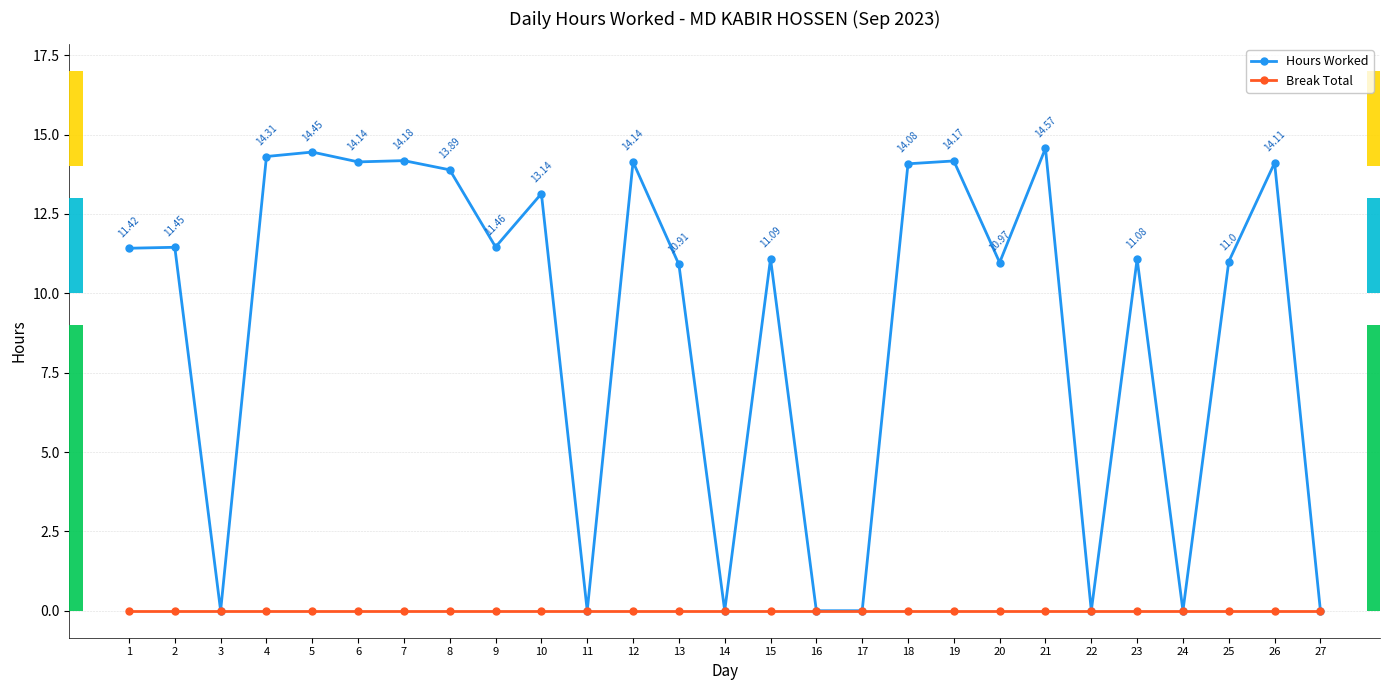

What are all the series names shown in the legend?

Hours Worked, Break Total